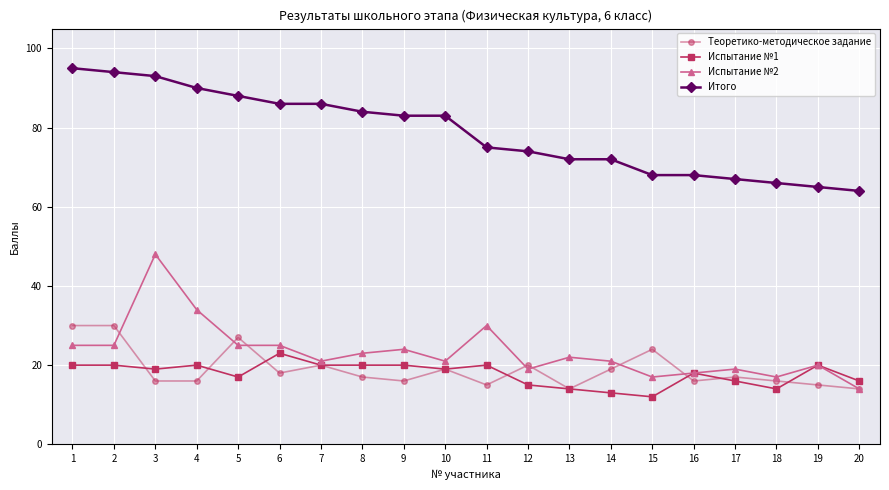

Is it true that Теоретико-методическое задание equals 15 at 19?

True